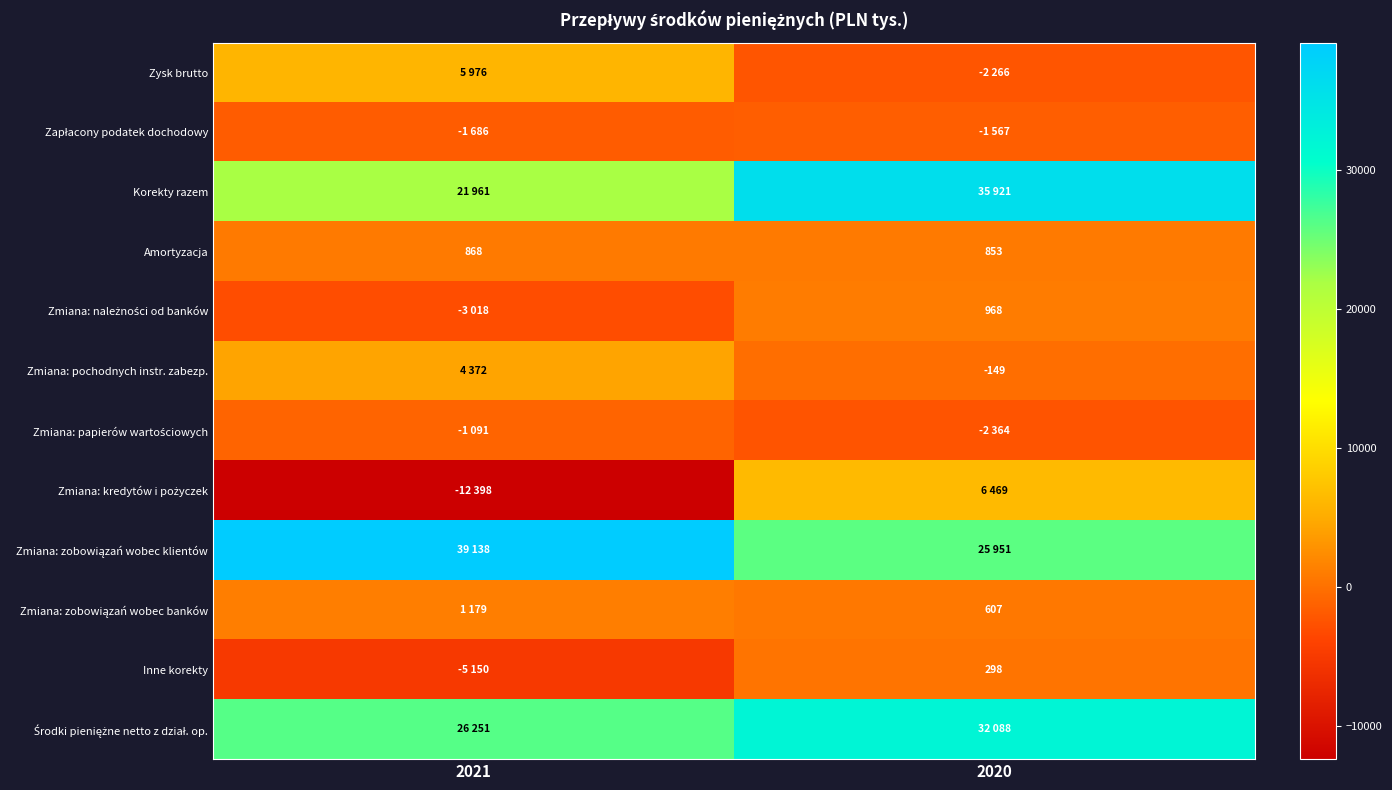

What is the total value across all series at 2021?

76402